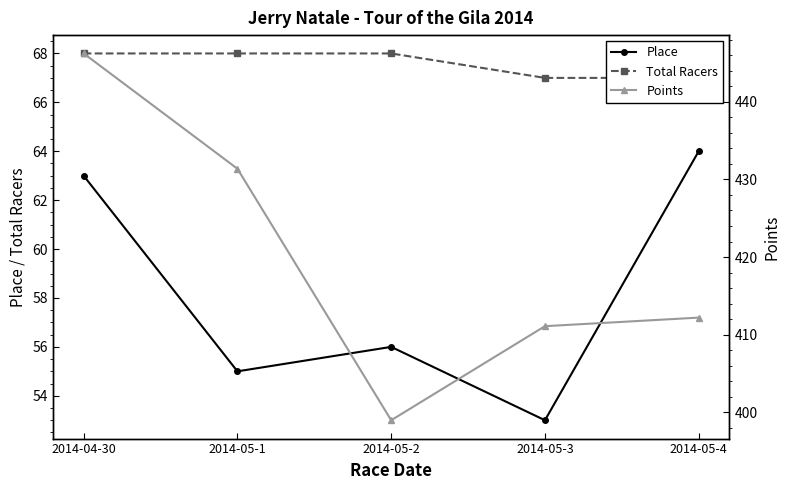

True or false: Points has more than 0 interior local peaks.

False